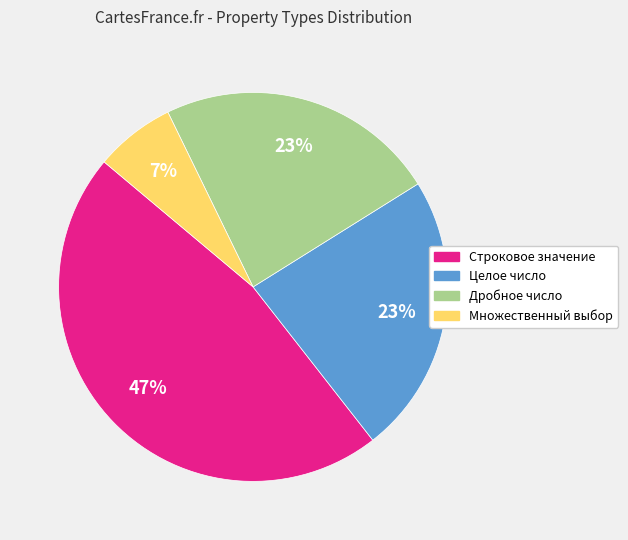

The Целое число slice represents 9% of the pie. True or false?

False